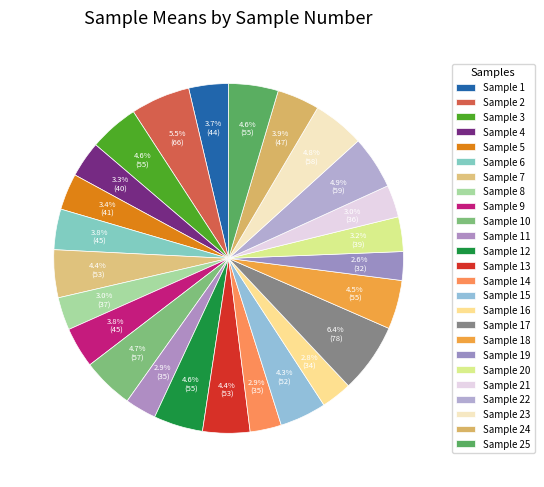

Count the number of slices in the pie.

25